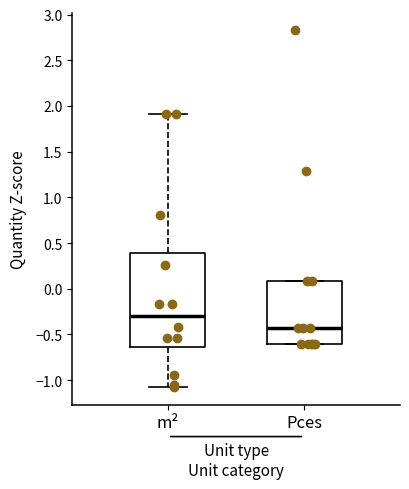

Where does the upper whisker of the box for m² end on the y-axis? The values are not printed on the chart, so give them approximately, as read against the axis.

1.90